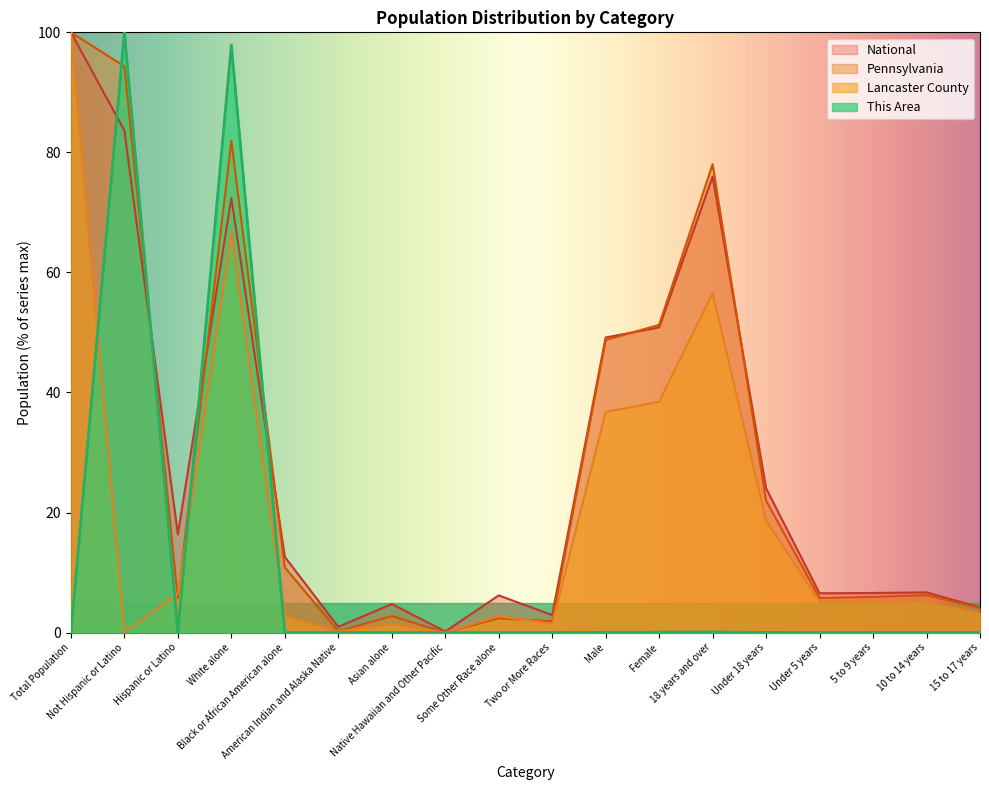

What is the sum of the Pennsylvania values at White alone and Not Hispanic or Latino?

176.3